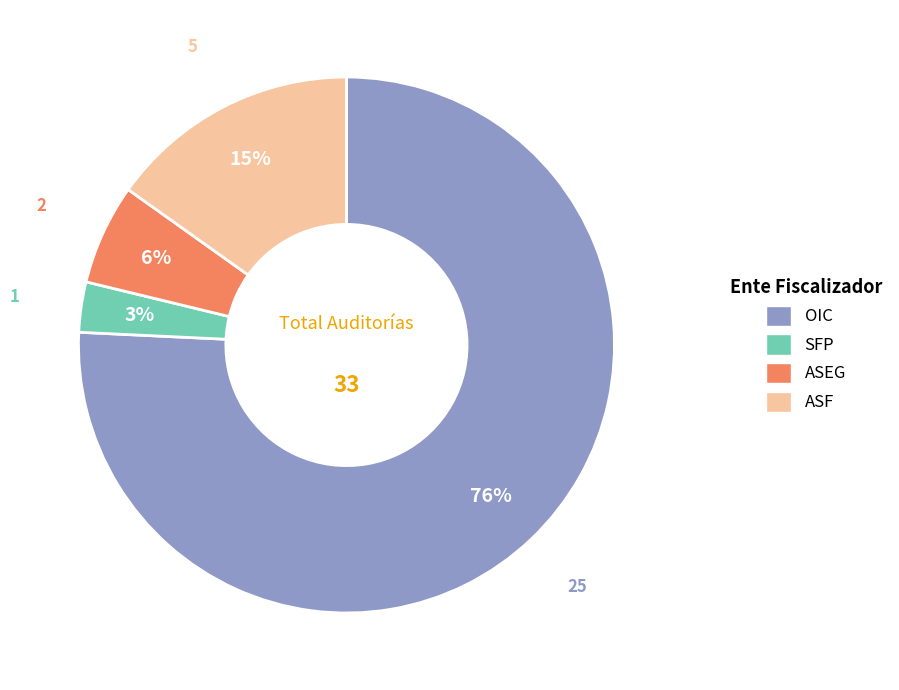

Is there any slice that represents more than half of the pie?

Yes